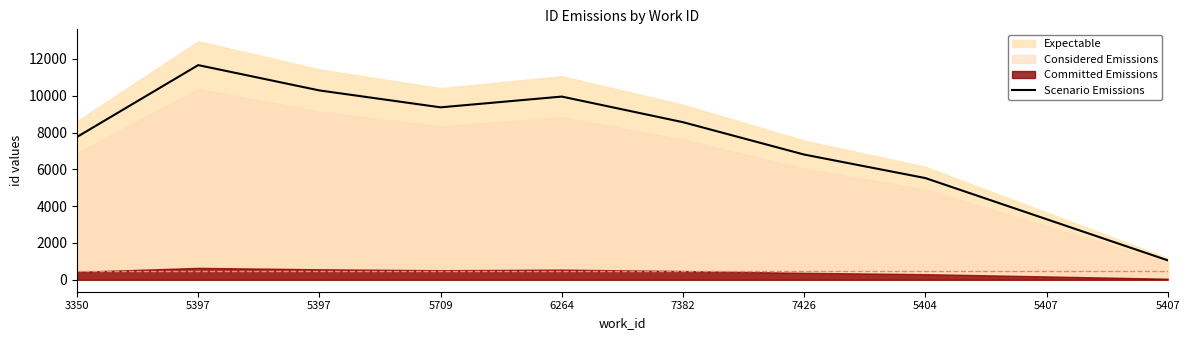

What is the difference between the values at 6264 and 5407?

8894.4